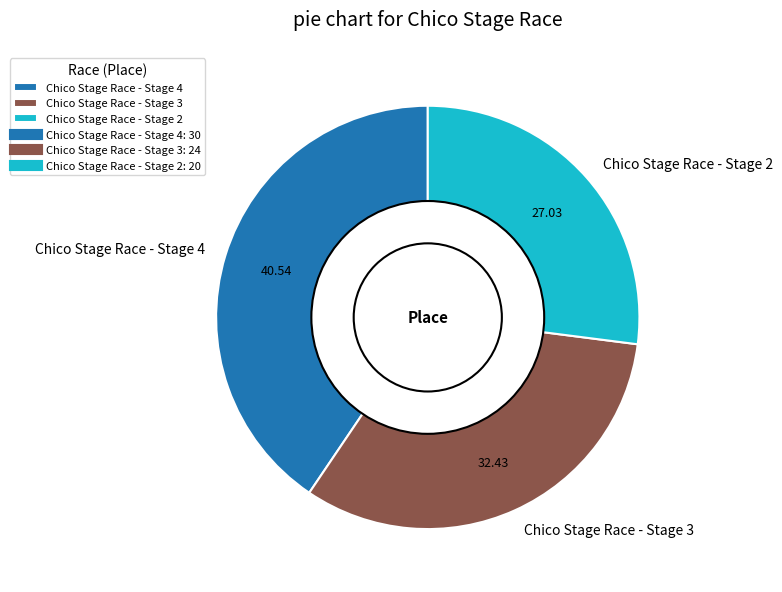

Does any single category account for the majority?

No